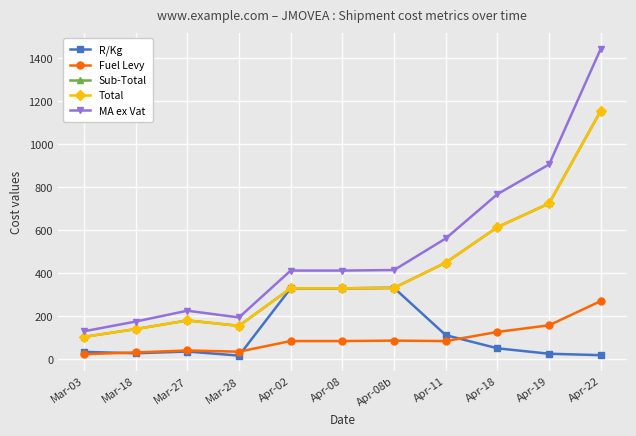

Does the chart display data point markers on the line(s)?

Yes